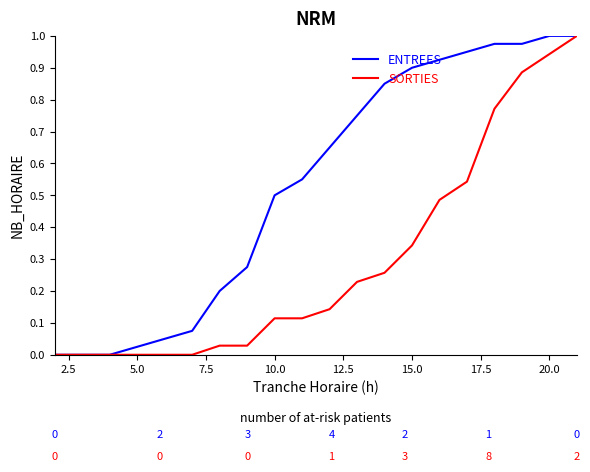

Which series has the largest total across all categories?

ENTREES